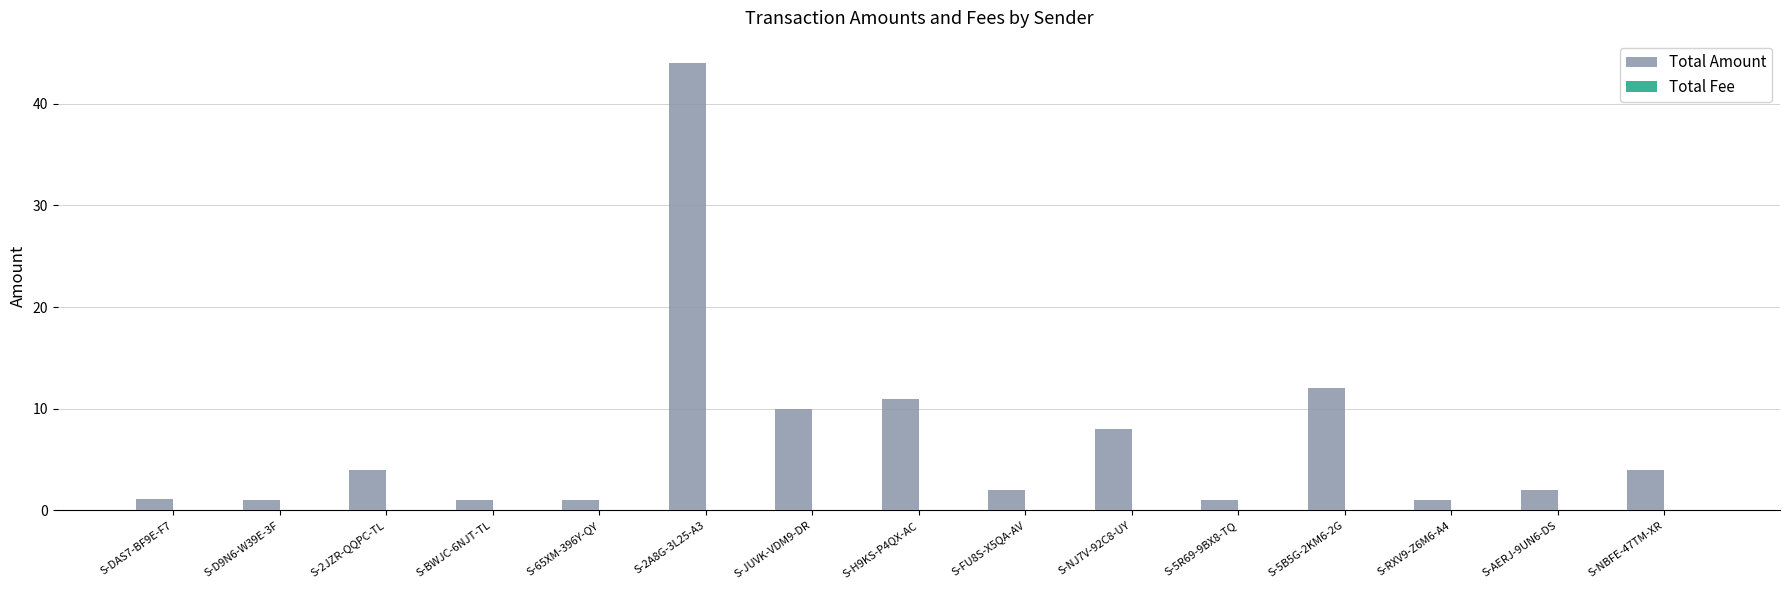

What is the spread (max minus min) of values at S-JUVK-VDM9-DR?

10.0